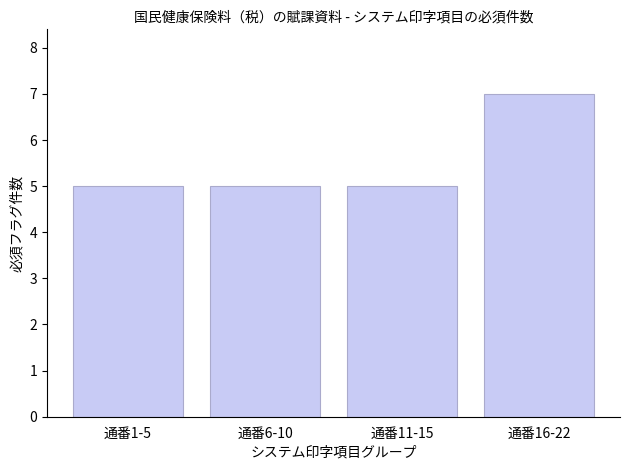

At which category does the chart reach its peak across all series?

通番16-22